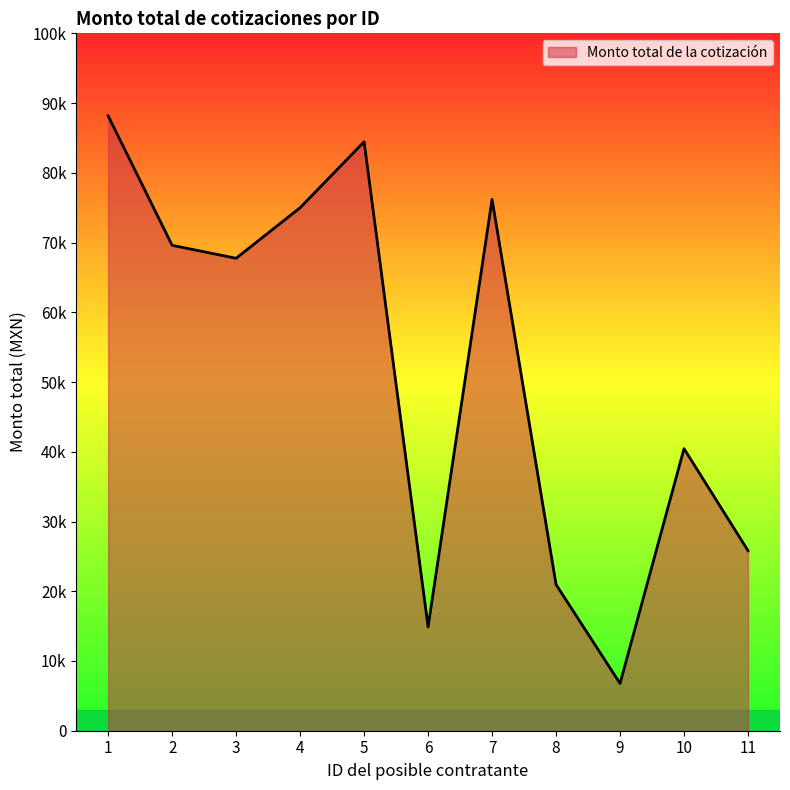

Does the chart have visible grid lines?

No